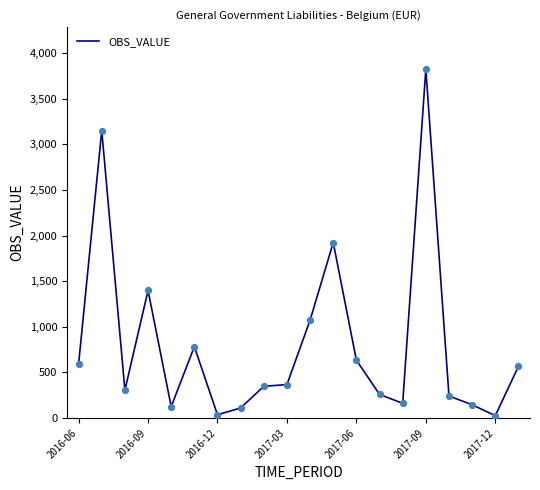

What is the difference between the maximum and minimum values?

3801.5